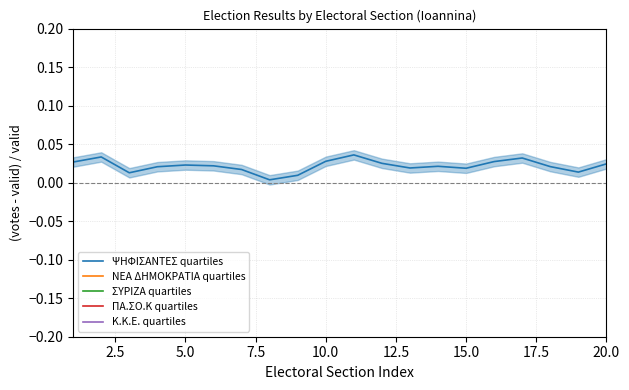

Is it true that ΝΕΑ ΔΗΜΟΚΡΑΤΙΑ quartiles equals -0.5 at 15.0?

False